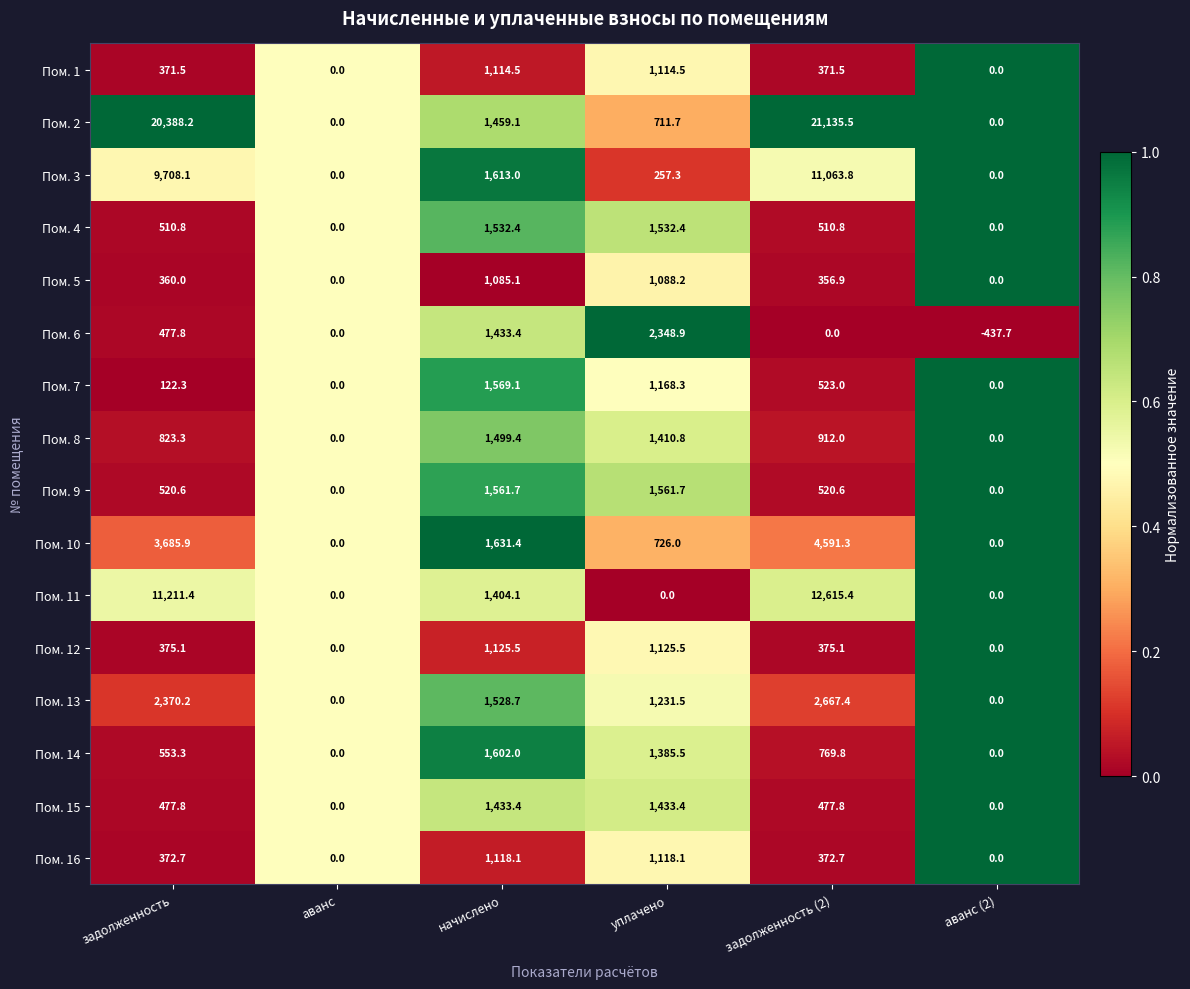

What is the spread (max minus min) of values at аванс (2)?

437.7